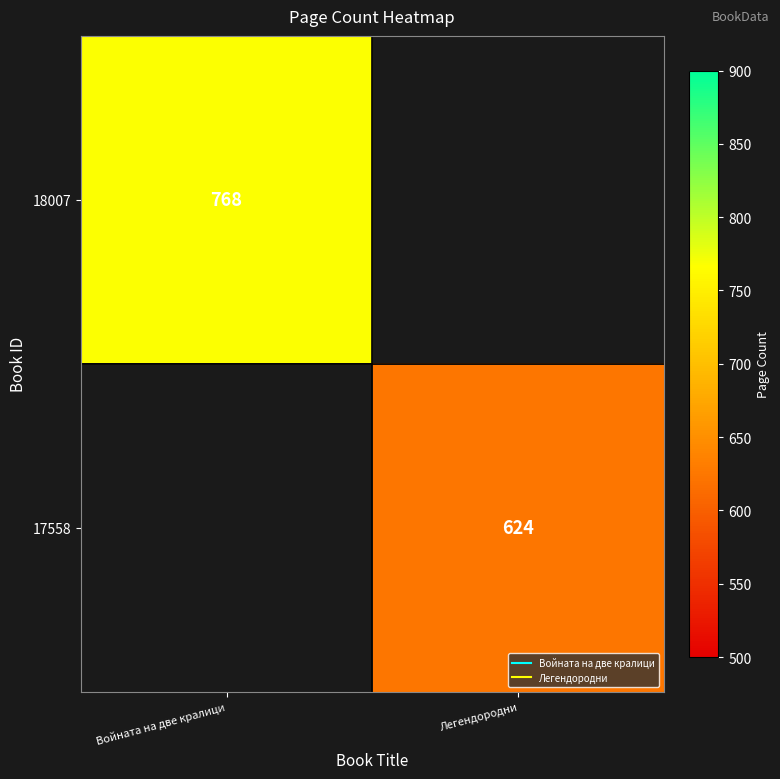

What value does the 17558 series have at Легендородни?

624.0